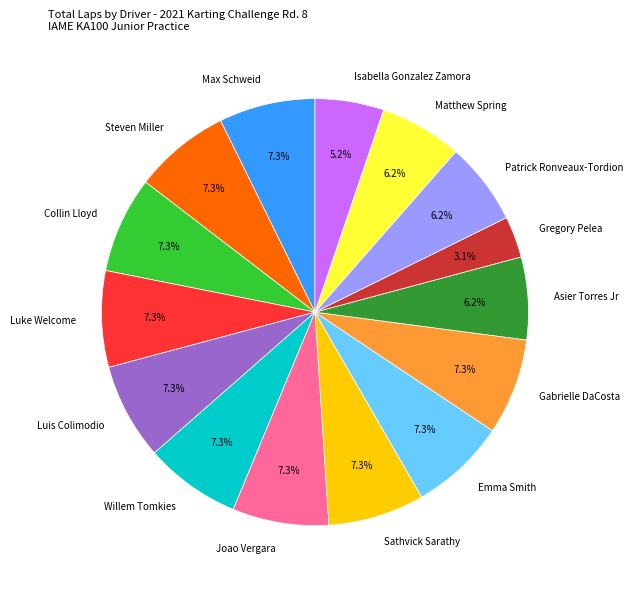

What is the total percentage of Luke Welcome and Willem Tomkies?

14.6%